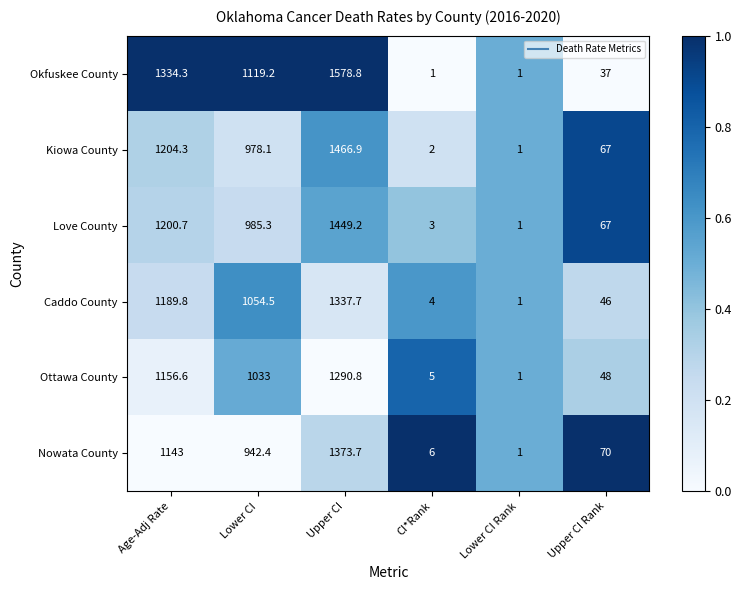

The Kiowa County series shows 30.8 at Upper CI Rank. True or false?

False